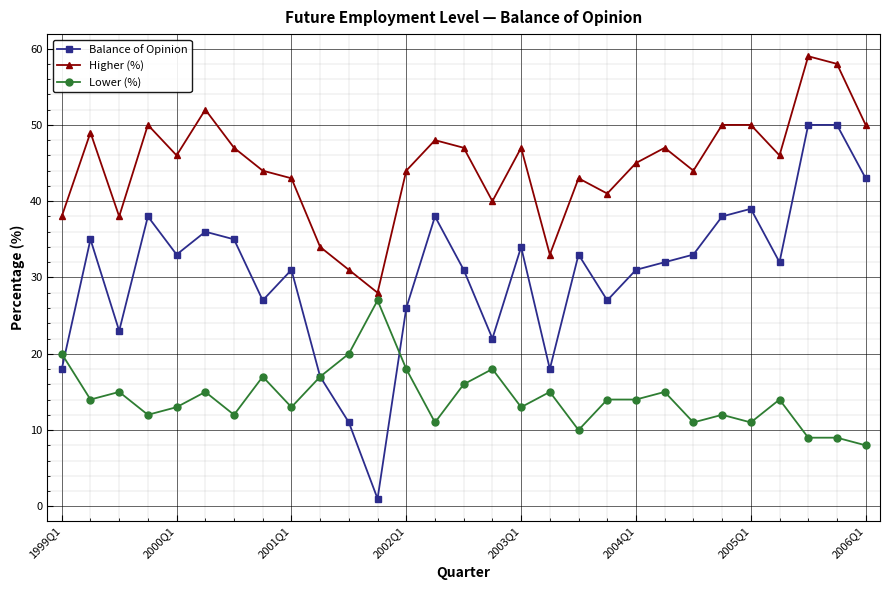

What is the lowest value of the Lower (%) series?

8